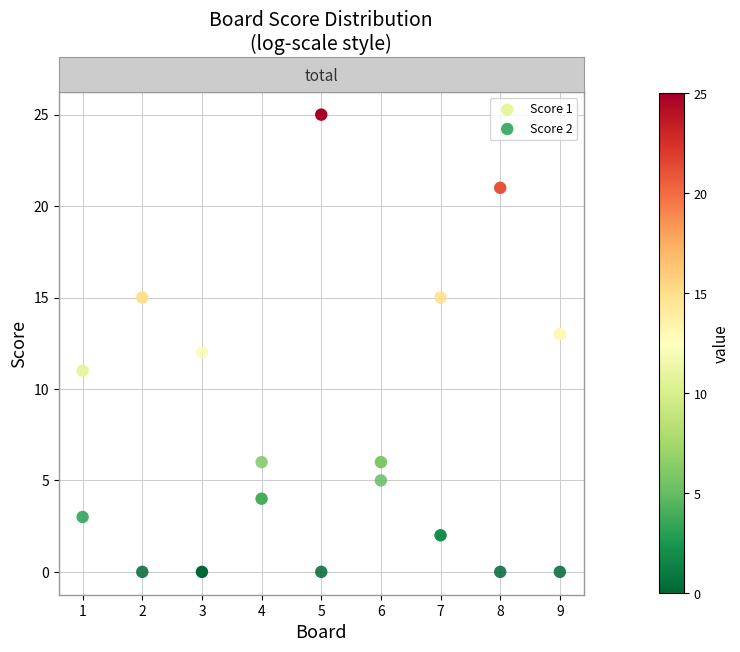

Which series has the largest Y range (max minus min)?

Score 1